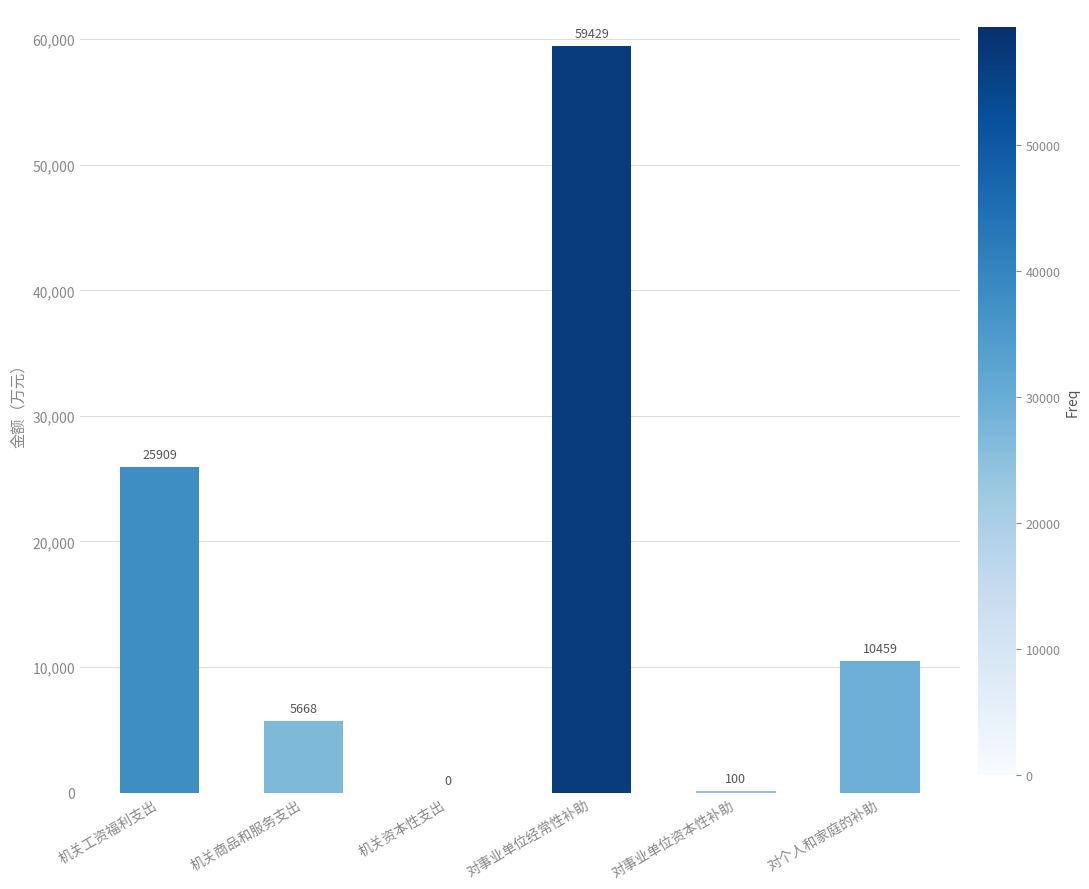

Between 机关工资福利支出 and 对事业单位资本性补助, which is larger?

机关工资福利支出